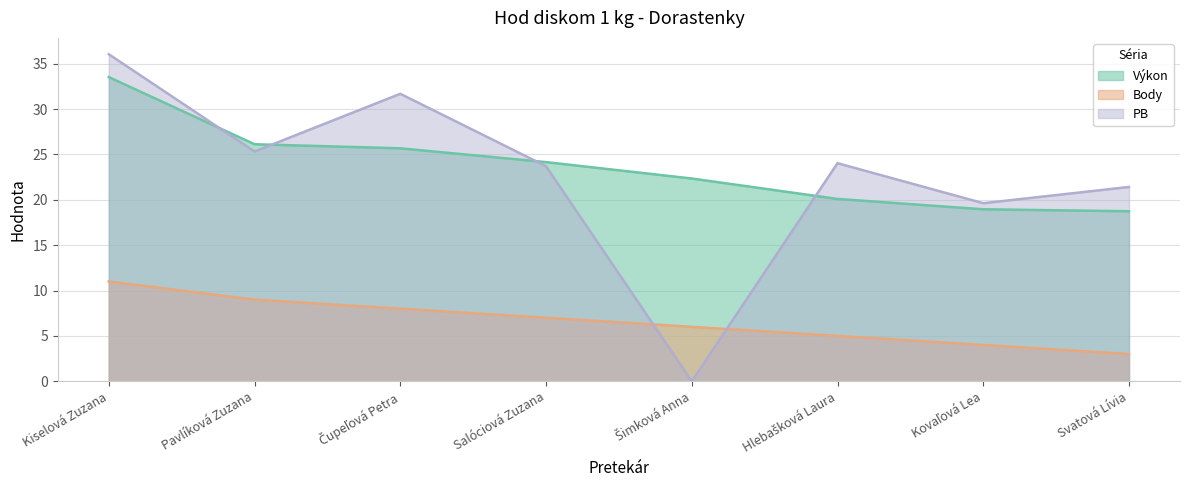

Is it true that Výkon equals 18.7 at Svatová Lívia?

True